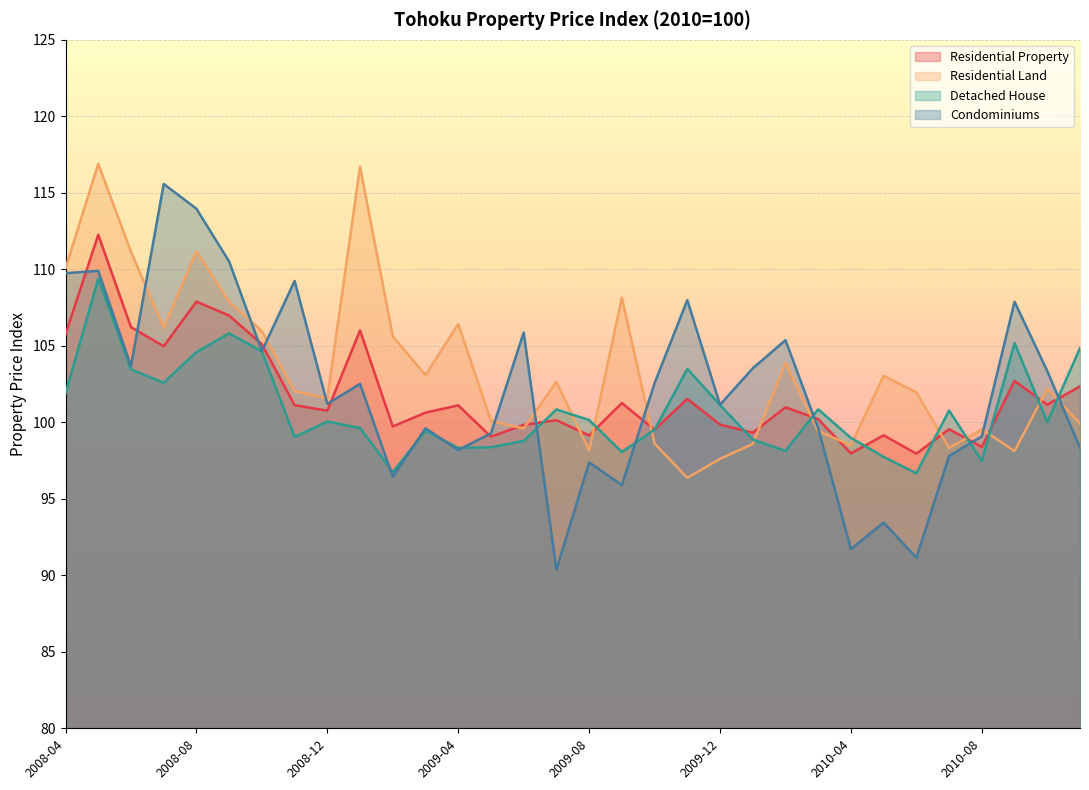

How many lines are shown in the chart?

4